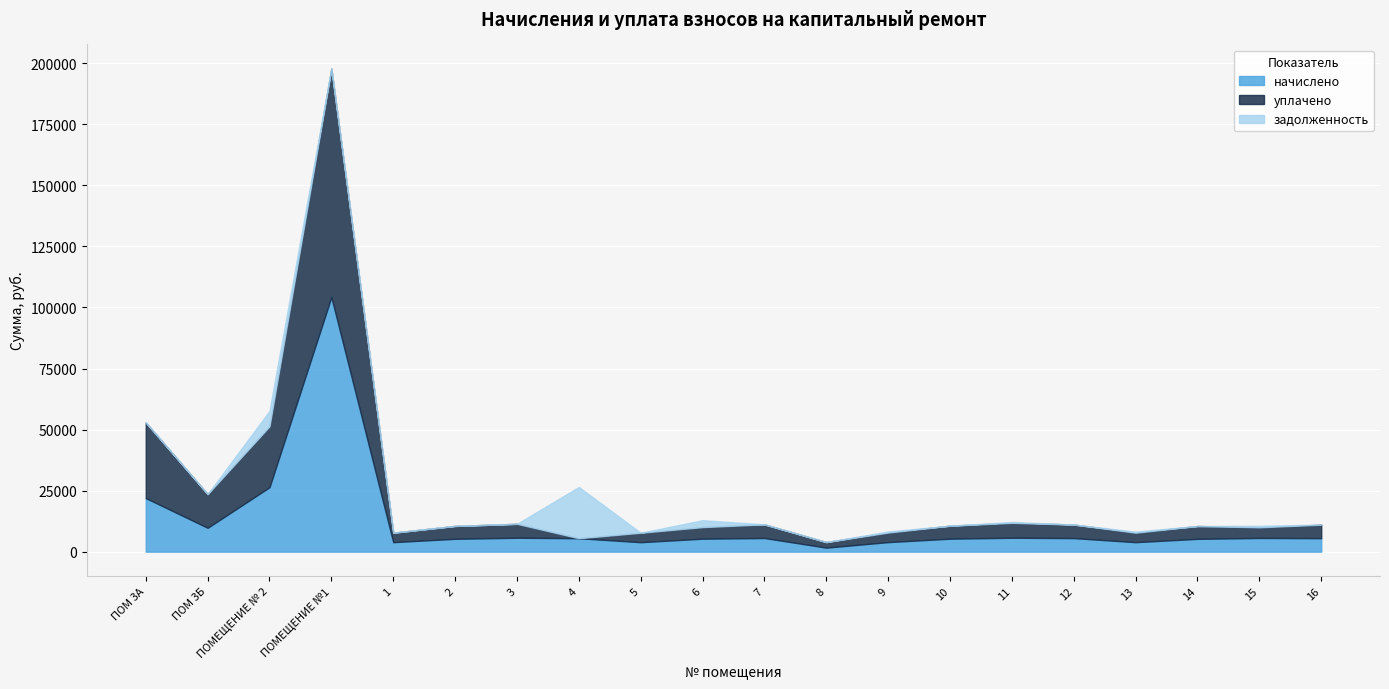

What is the highest value of the начислено series?

104257.6